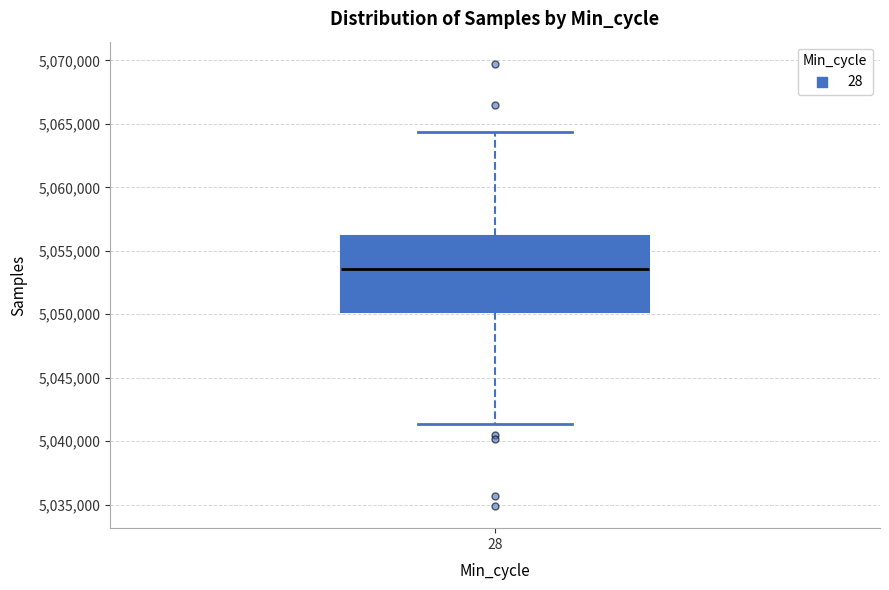

Where is the lower edge of the box at x = 28 on the y-axis? The values are not printed on the chart, so give them approximately, as read against the axis.

5050000